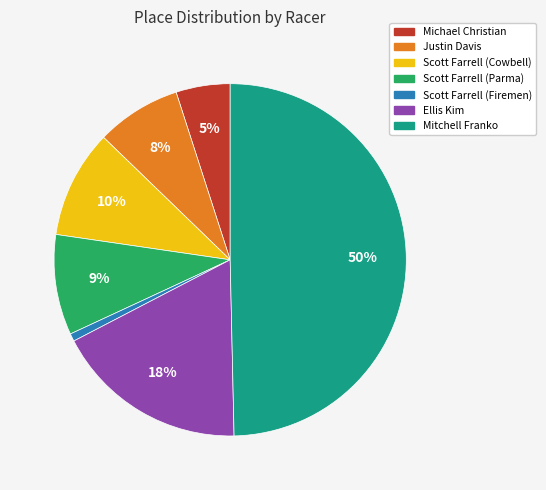

What is the ratio of the value at Michael Christian to the value at Ellis Kim?

0.3